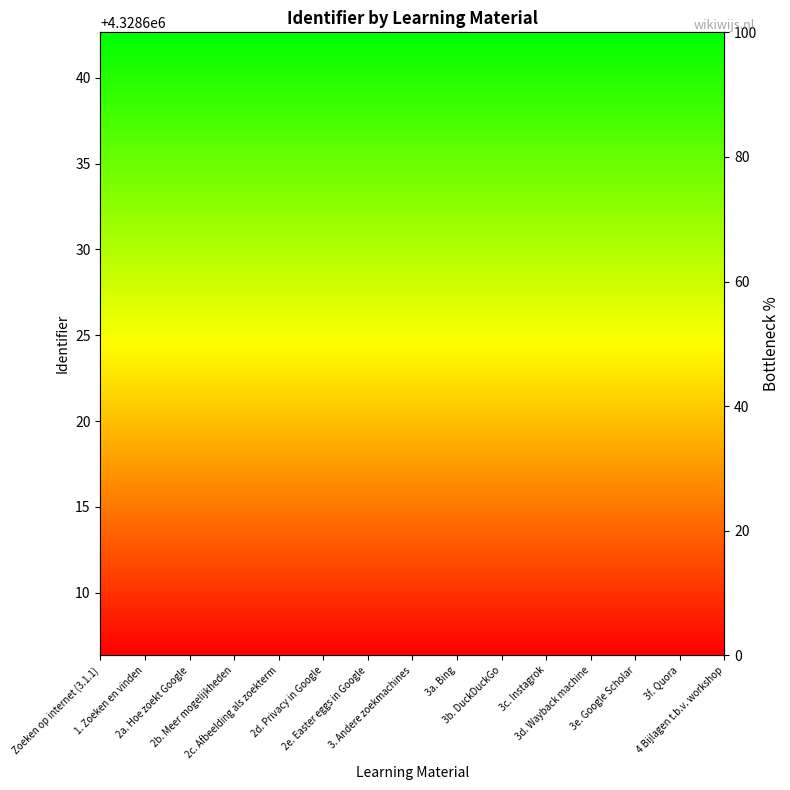

What is the value of the 13th point from the left?

87.9